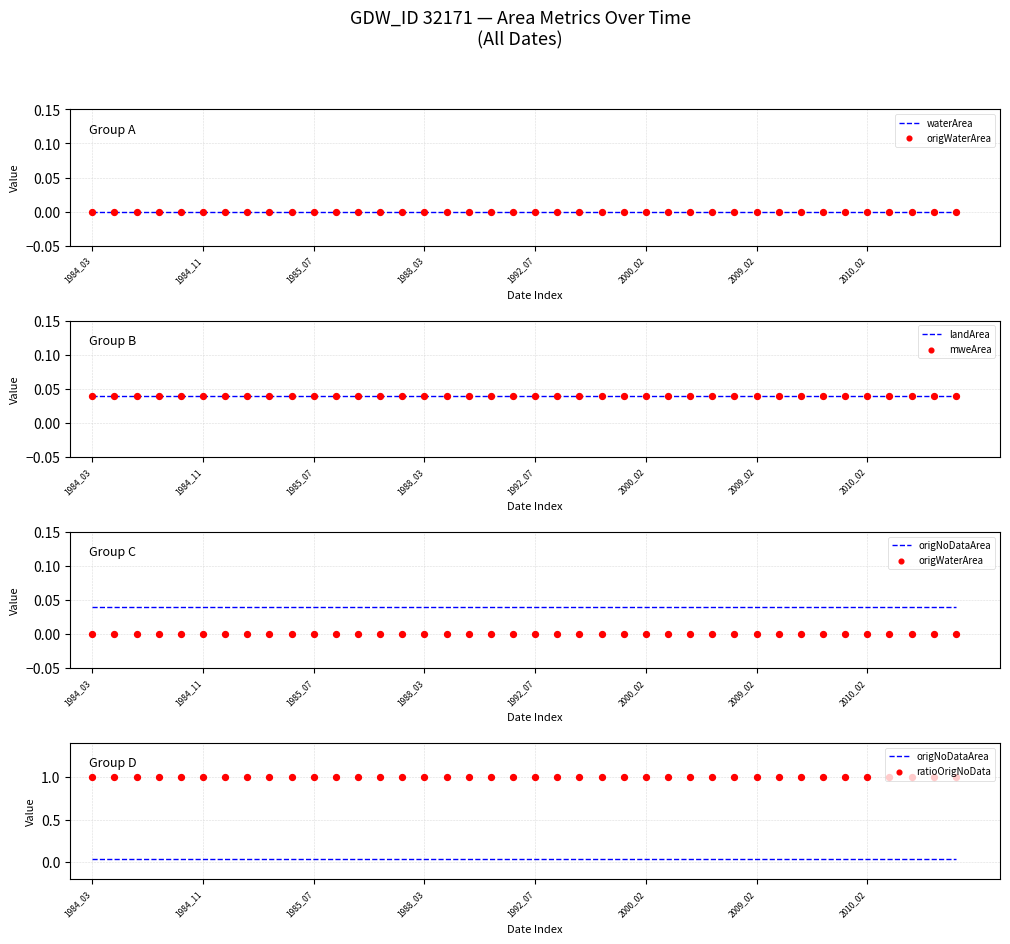

At which category is the sum across all series the highest?

1984_03